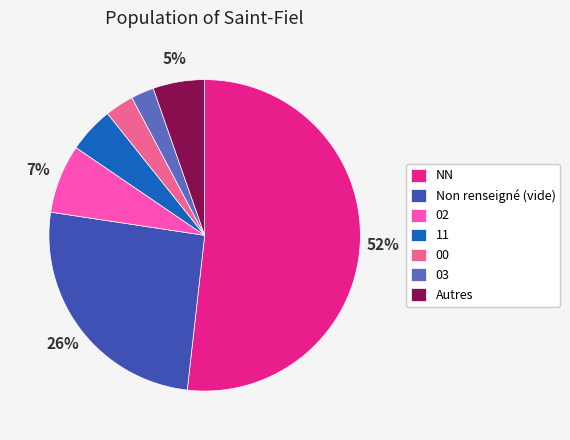

To the nearest percent, what is the average slice percentage?

14%